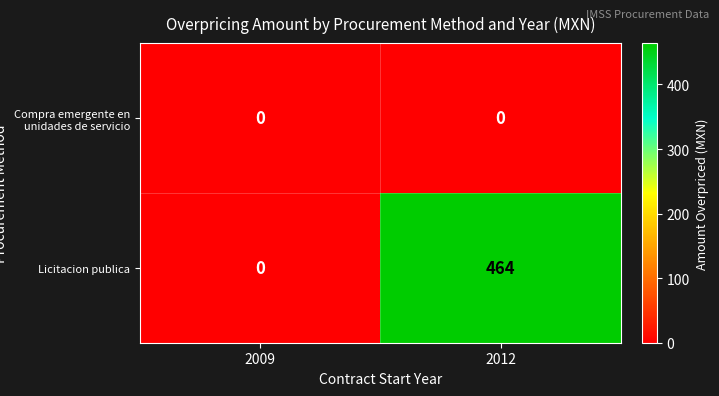

Reading left to right, transcribe all the data shown in this chart.

Compra emergente en unidades de servicio: 0	0
Licitacion publica: 0	464